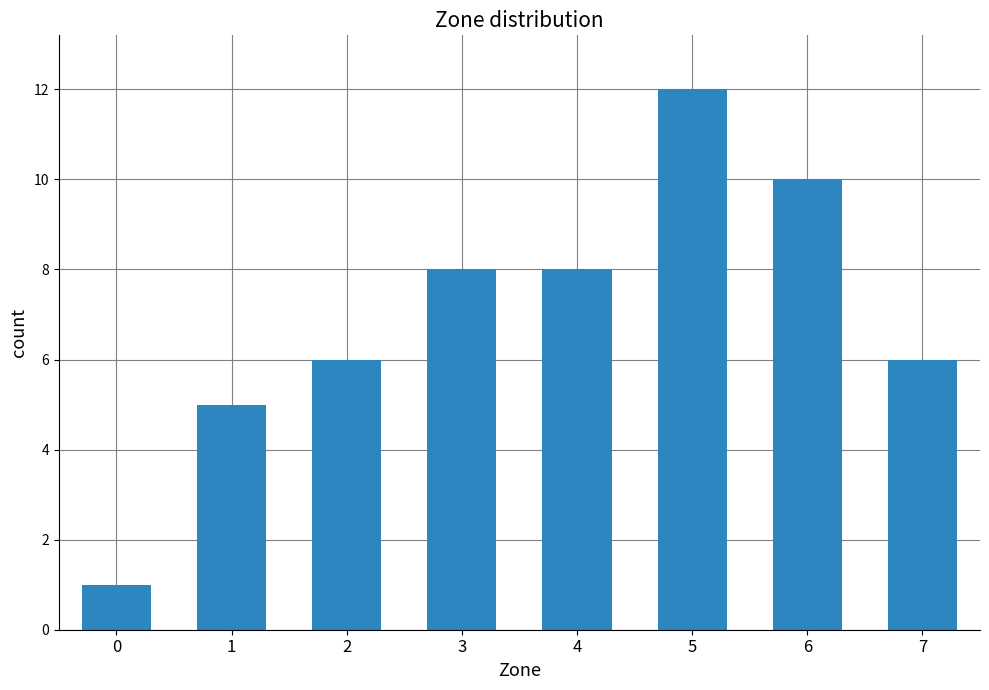

How many bars are there in total?

8